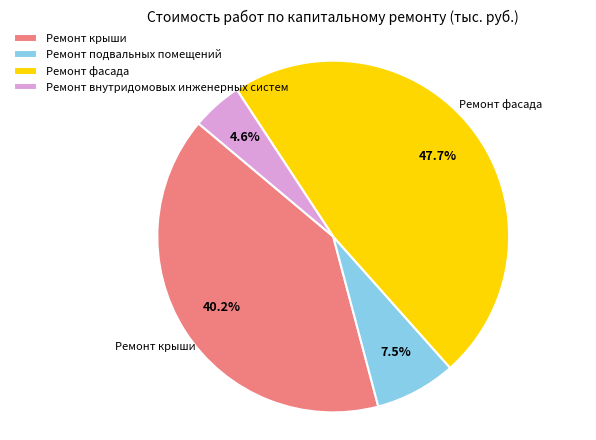

True or false: Ремонт крыши accounts for 54% of the total.

False